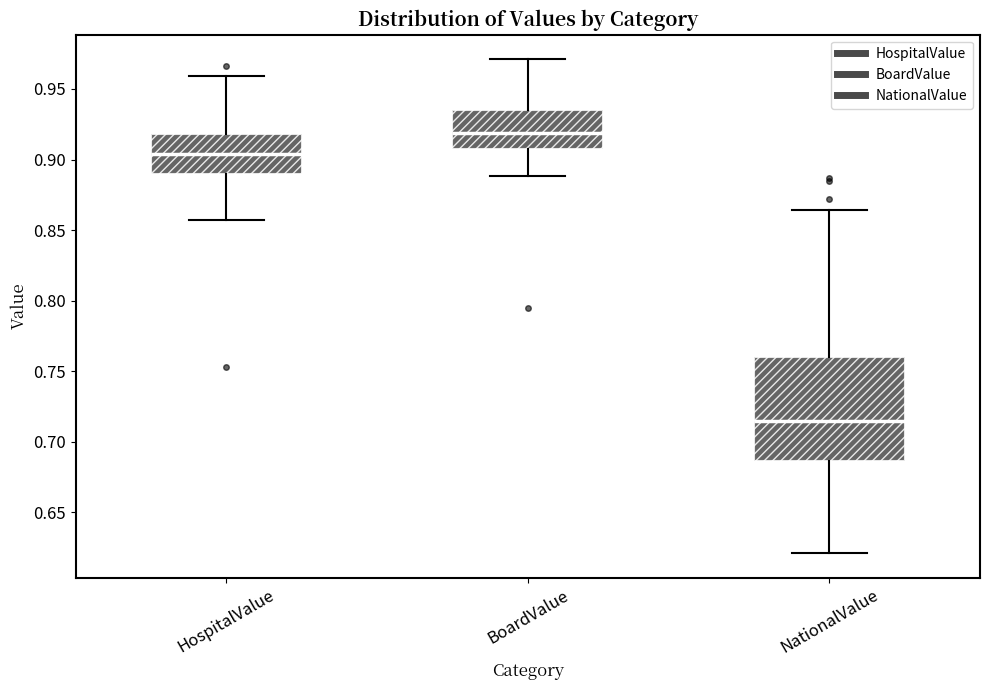

Which box has the highest median line?

BoardValue